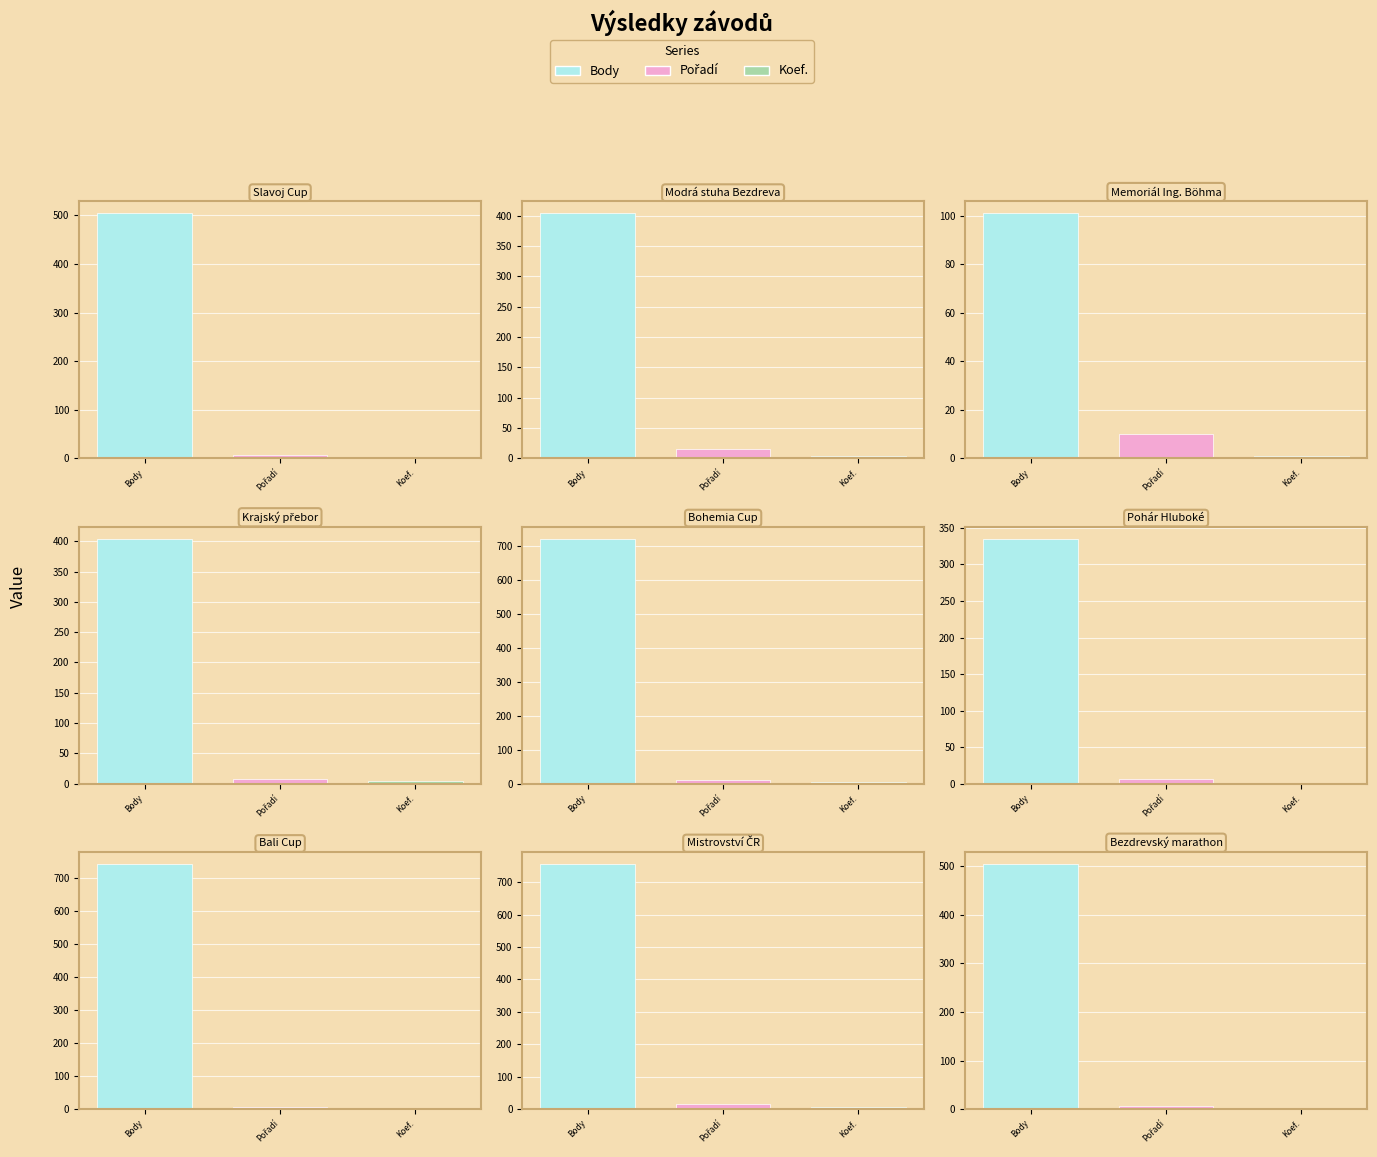

Reading left to right, what are all the values shown in this chart?

Body: 504	404	101	404	721	335	741	755	504
Pořadí: 6	16	10	7	10	7	5	17	6
Koef.: 3	4	1	4	4	1	3	6	3